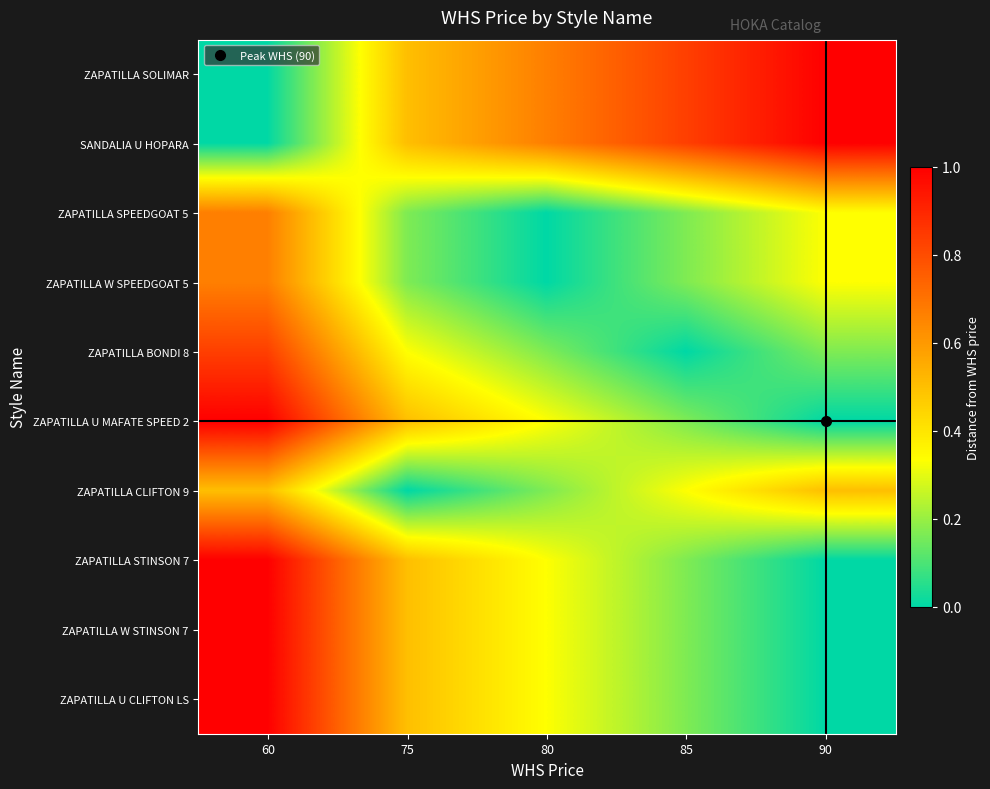

What is the total value across all series at 85?

3.0